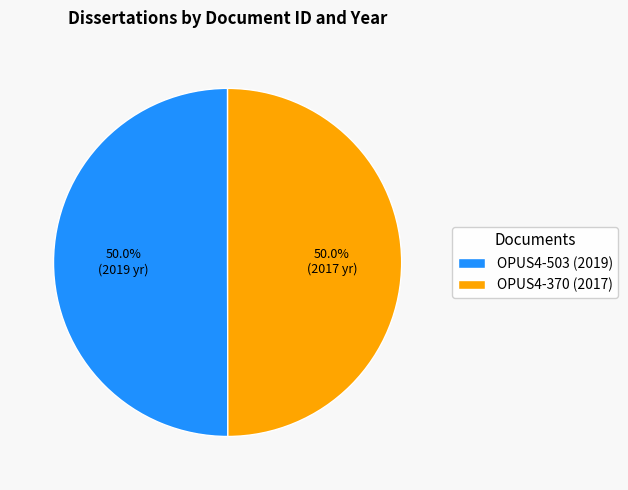

How many slices are in this pie chart?

2